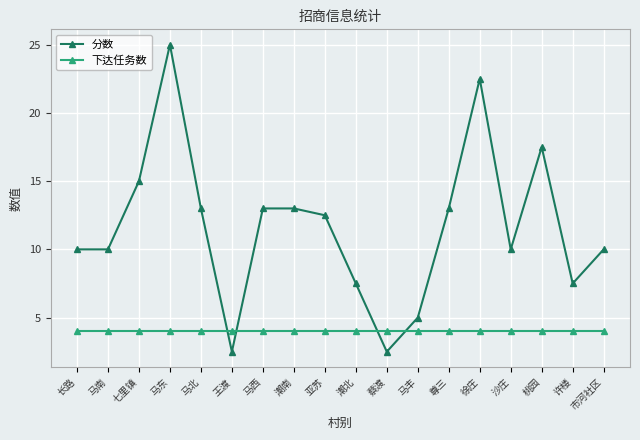

What is the difference between the maximum and second lowest values in the 分数 series?

22.5